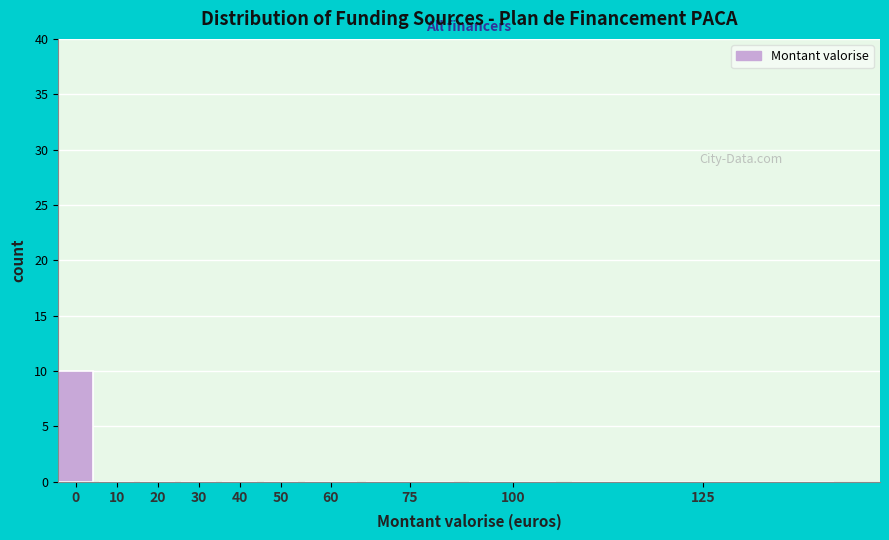

Reading right to left, list all the values displayed in this chart.

125=0	100=0	75=0	60=0	50=0	40=0	30=0	20=0	10=0	0=10